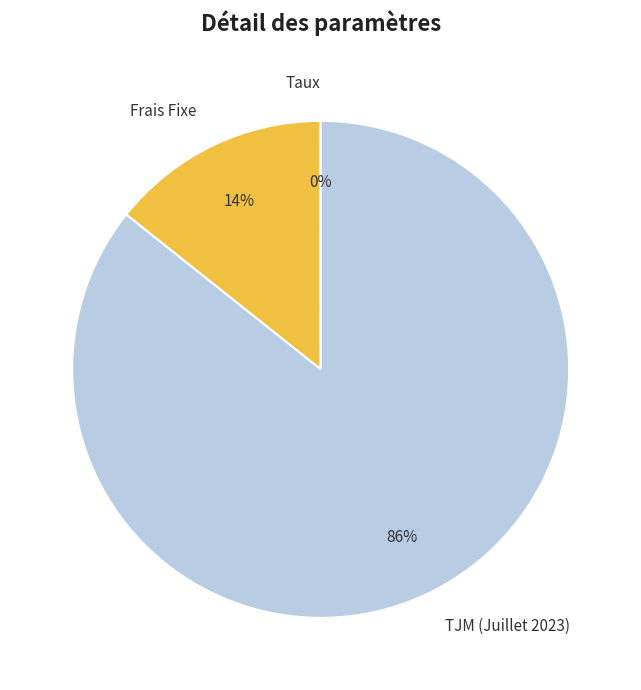

Is there any slice that represents more than half of the pie?

Yes